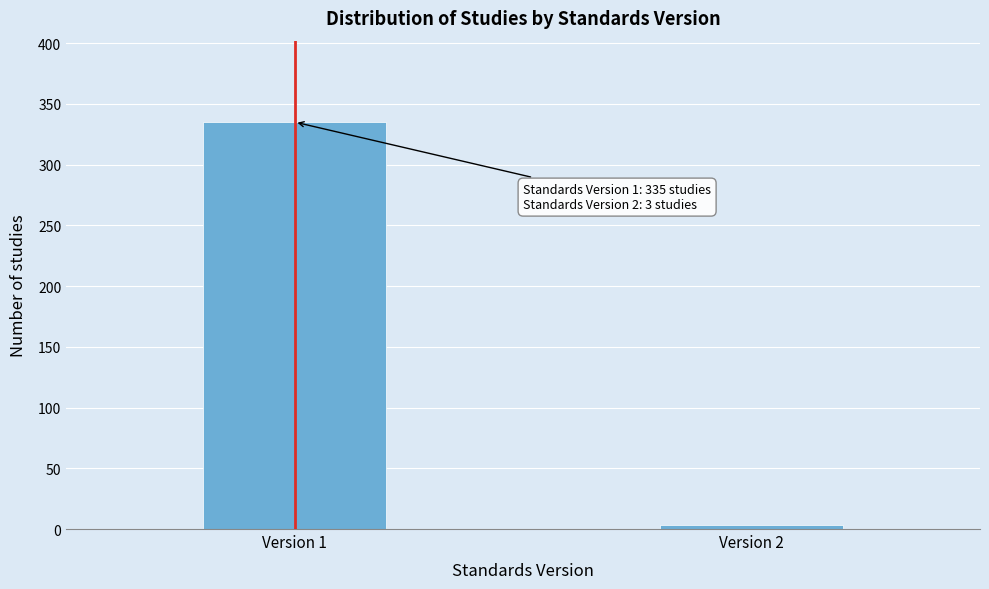

Reading right to left, what are all the values shown in this chart?

Version 2=3	Version 1=335